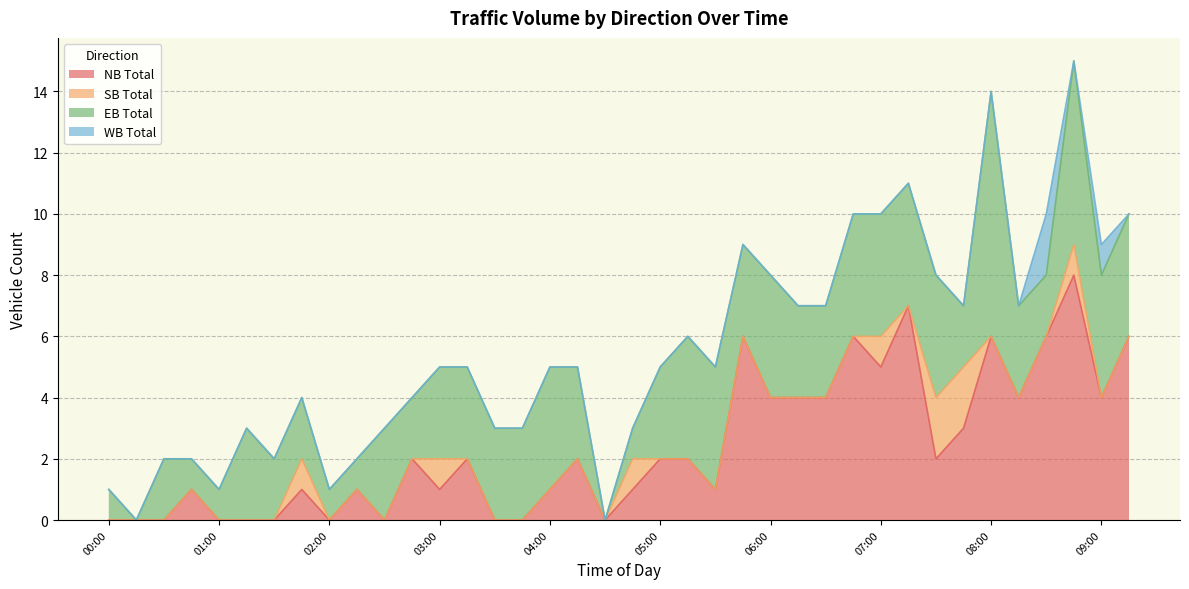

Count the EB Total values in the range 2 to 4.

28